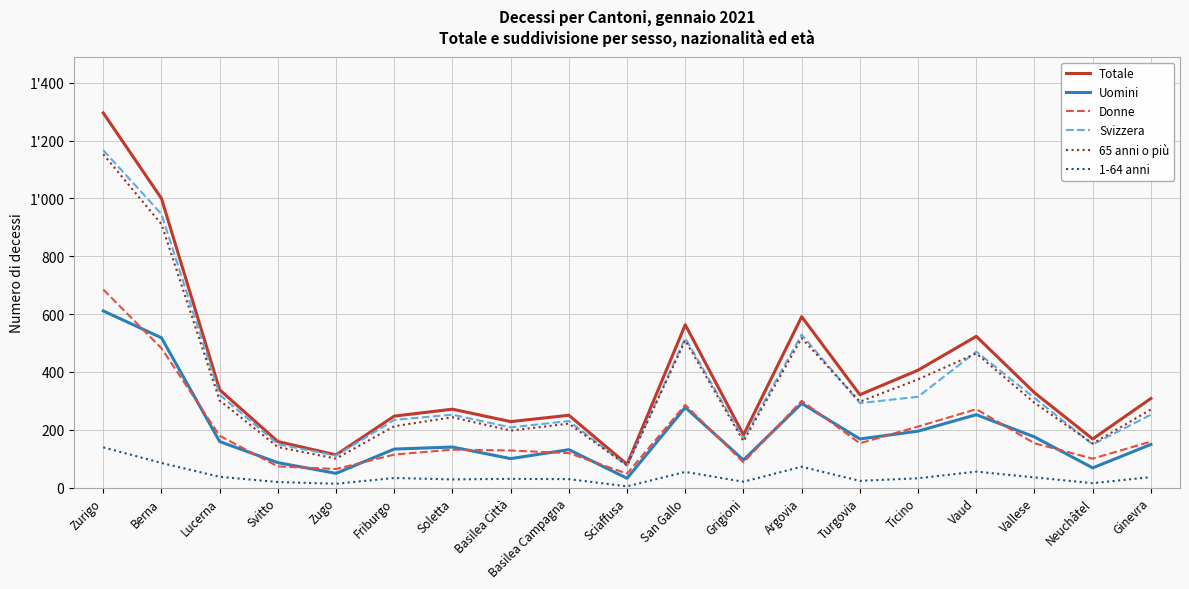

Does the chart display data point markers on the line(s)?

No